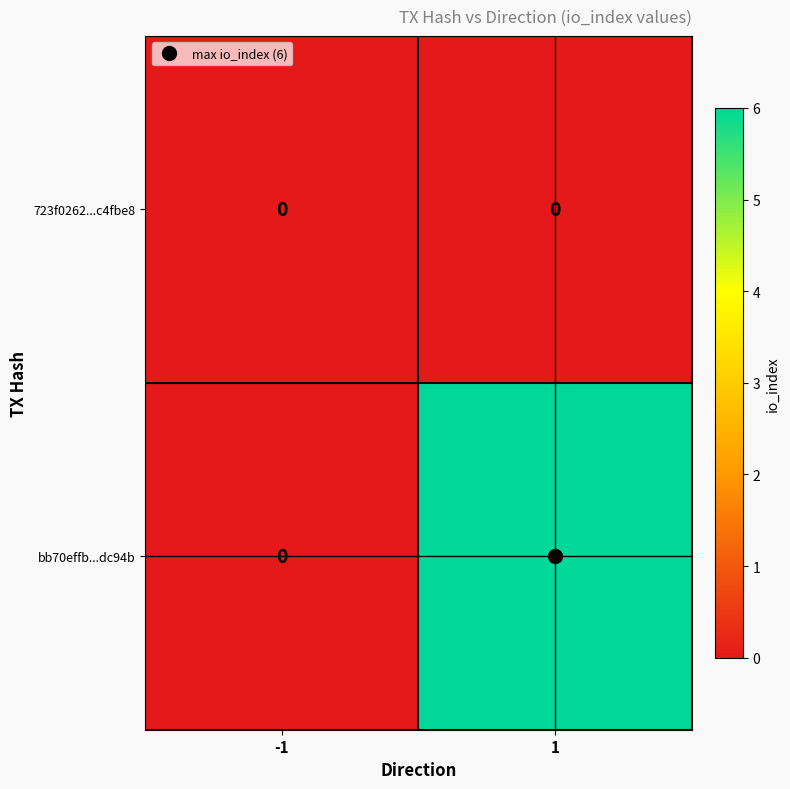

Which label corresponds to the largest value in the chart?

1